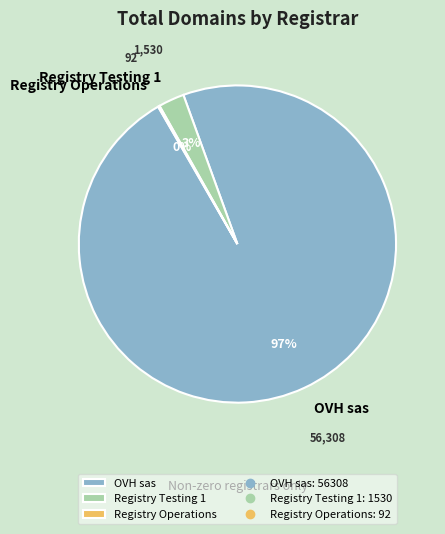

To the nearest percent, what percentage of the pie is Registry Testing 1?

3%